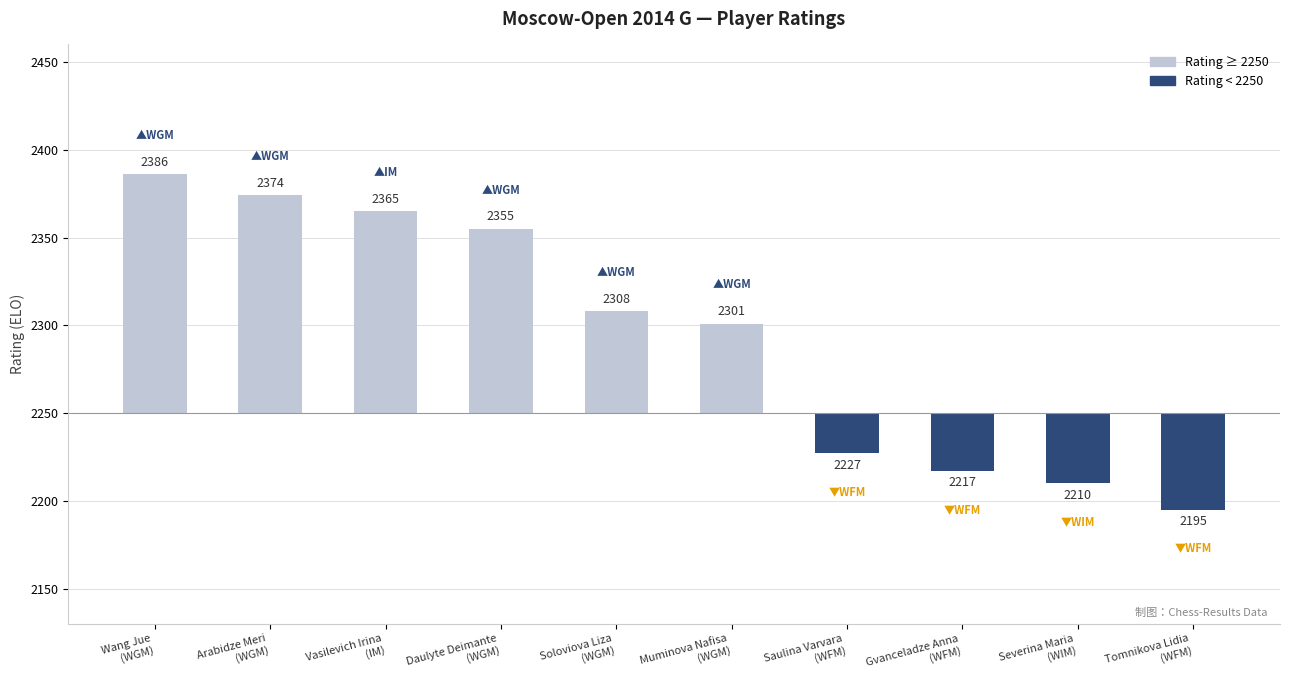

What value does the Below 2250 series have at Severina Maria
(WIM), to the nearest 5?

-40